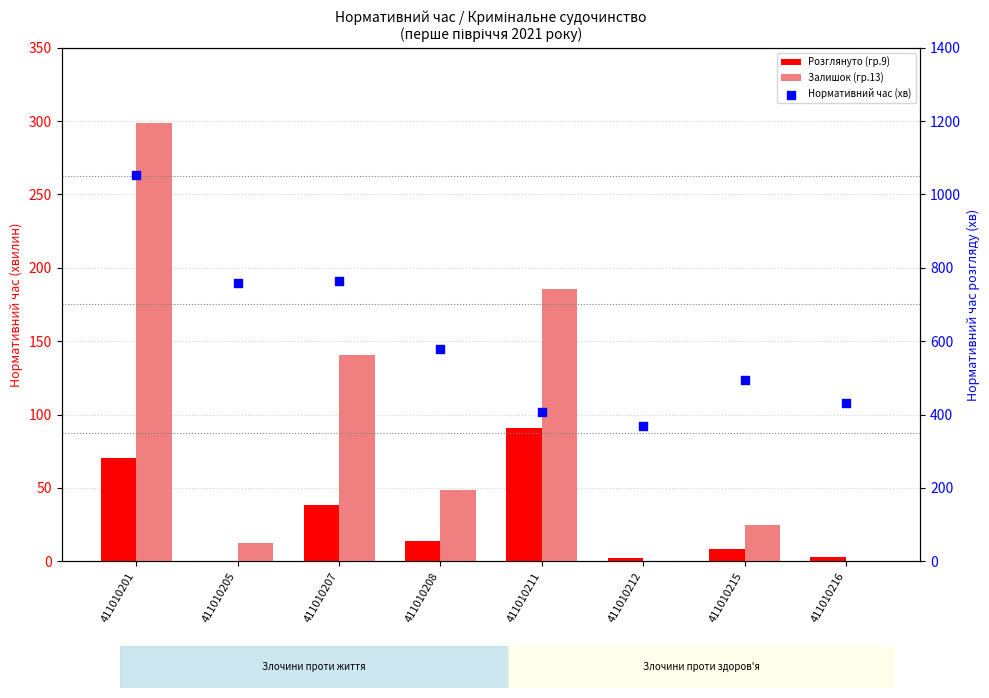

Which series has the largest total across all categories?

Нормативний час (хв)